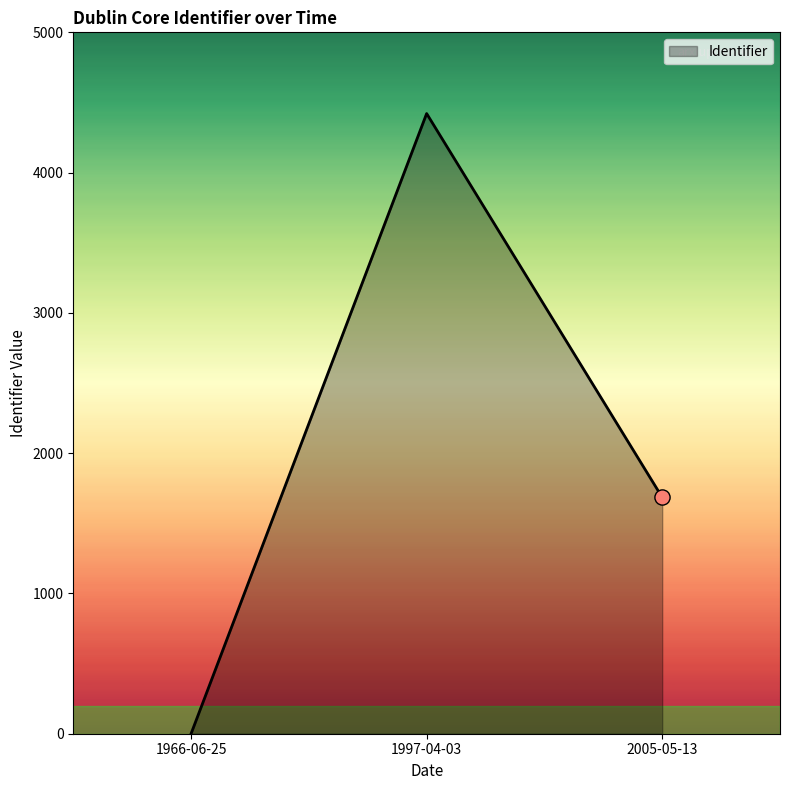

What is the change in value from 1997-04-03 to 2005-05-13?

-2736